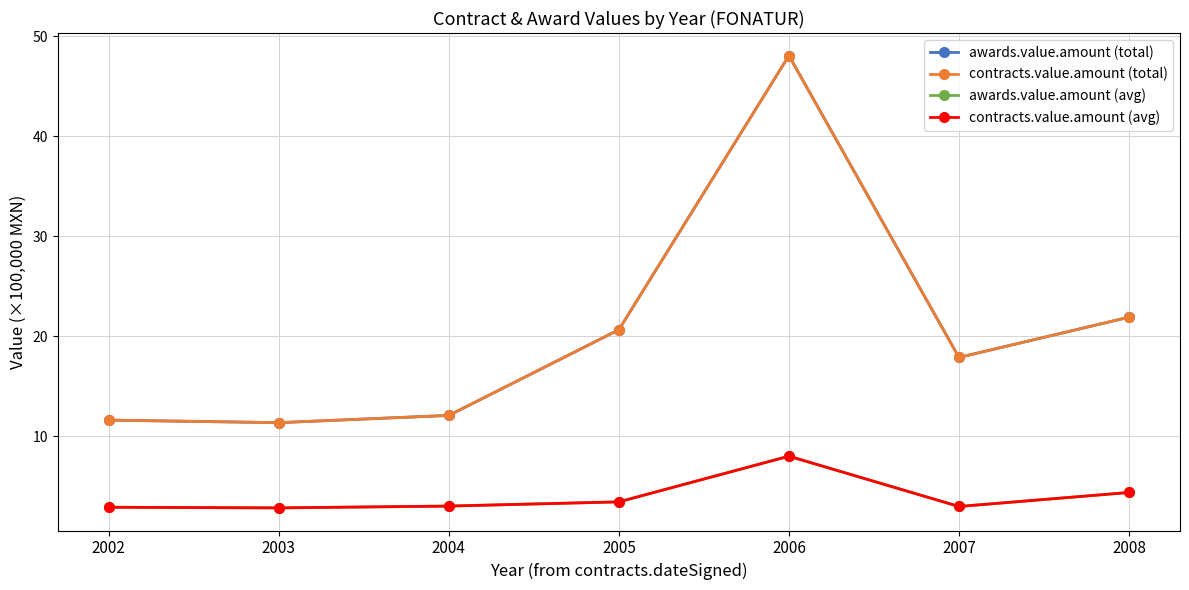

Where is the first local maximum for awards.value.amount (avg)?

2006